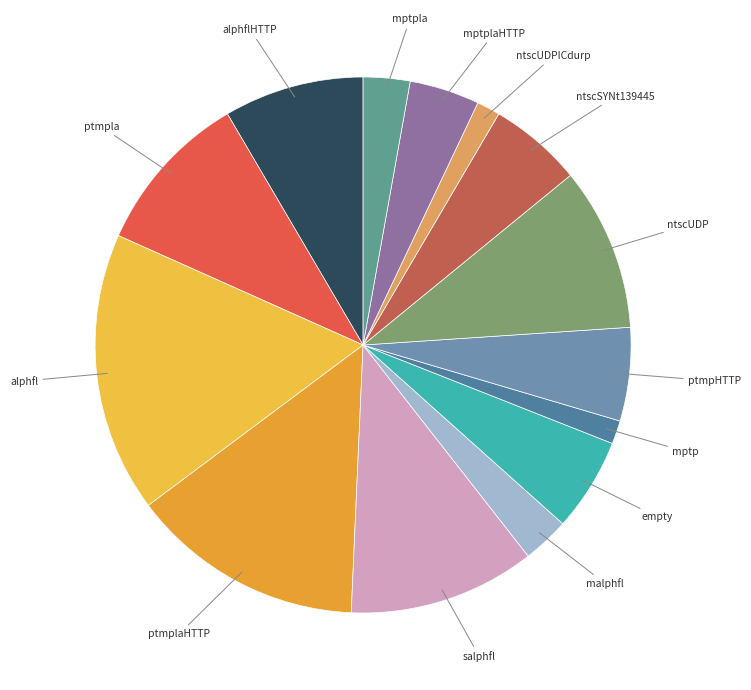

Does any single category account for the majority?

No